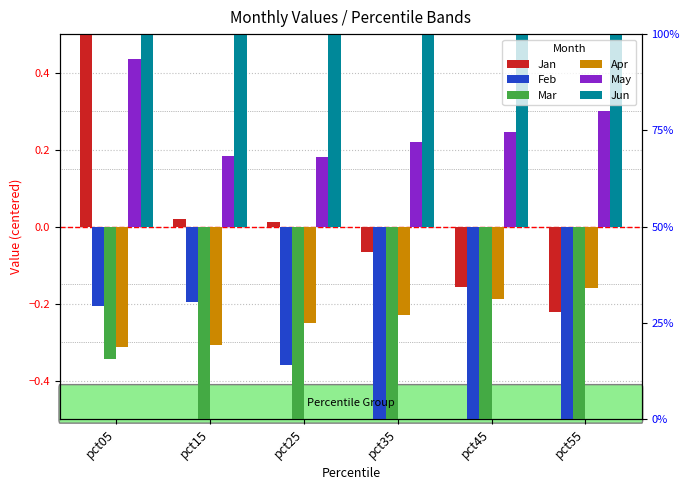

What is the maximum value for Jan?

0.9